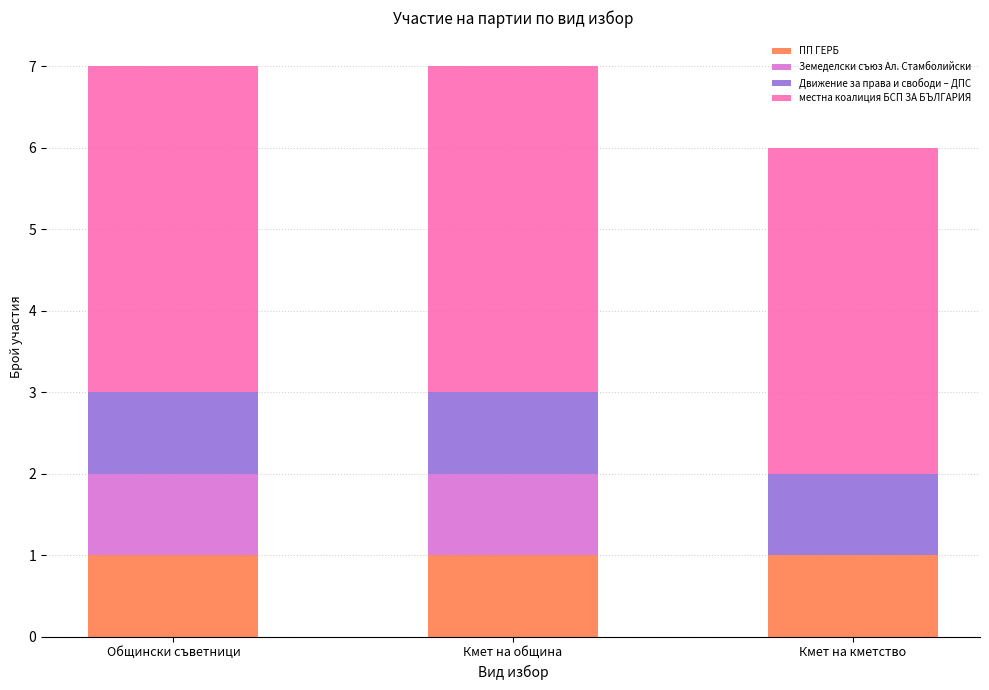

What is the total value across all series at Кмет на кметство?

6